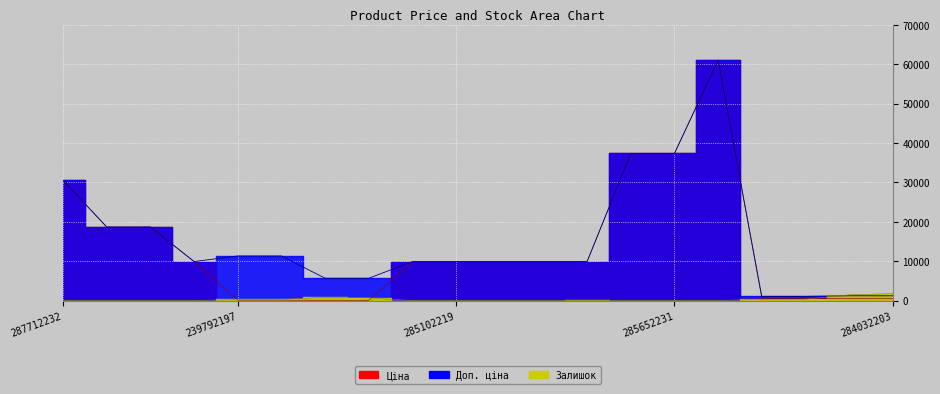

Does the chart display data point markers on the line(s)?

No